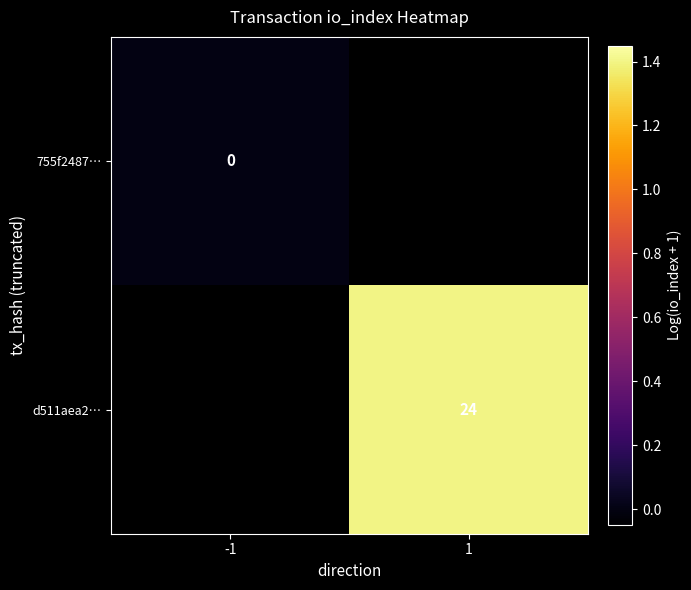

Is the value of d511aea2… at -1 greater than the value of 755f2487… at 1?

No